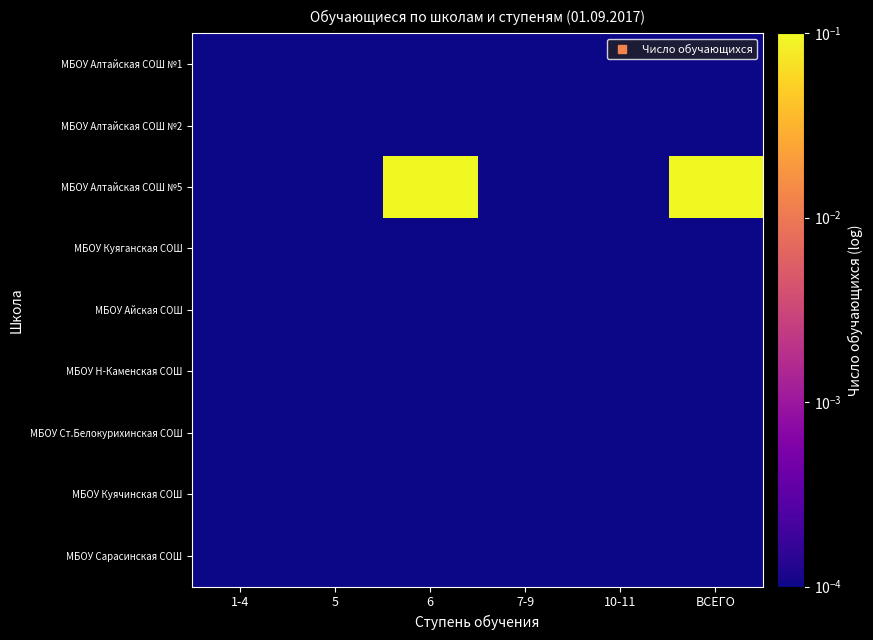

At which category is the sum across all series the highest?

6